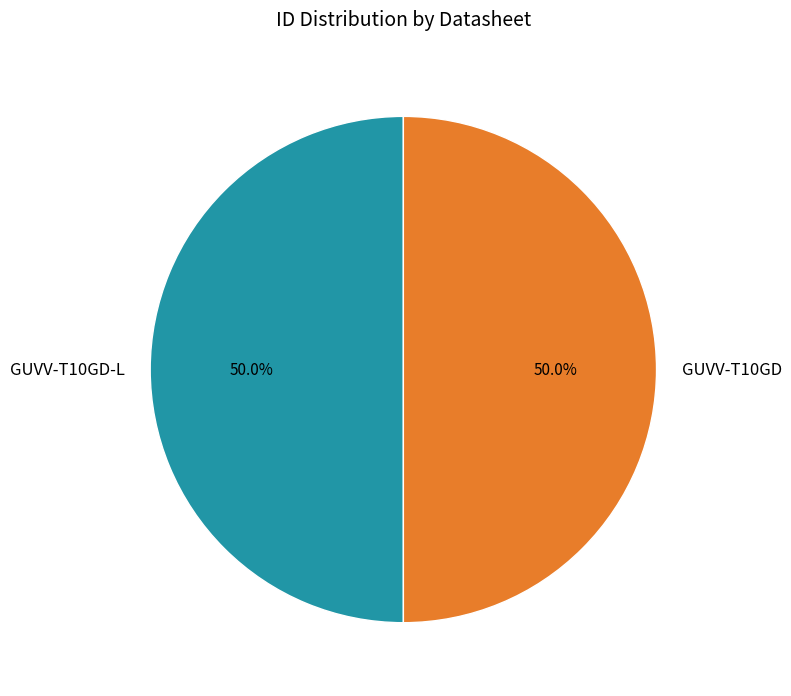

Approximately how many times larger is the value at GUVV-T10GD-L compared to GUVV-T10GD?

1.0